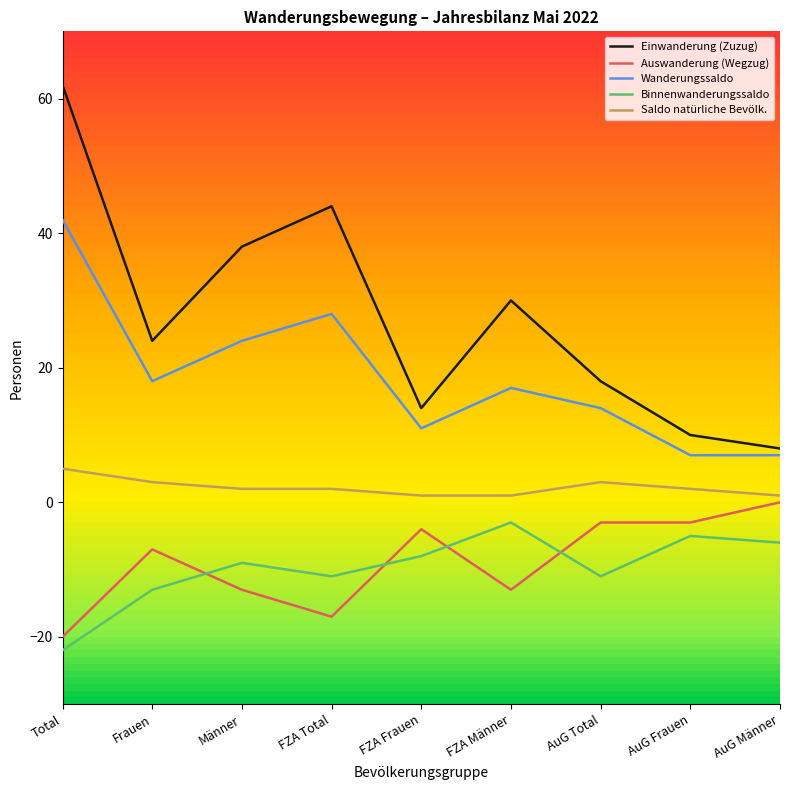

What is the total value across all series at FZA Total?

46